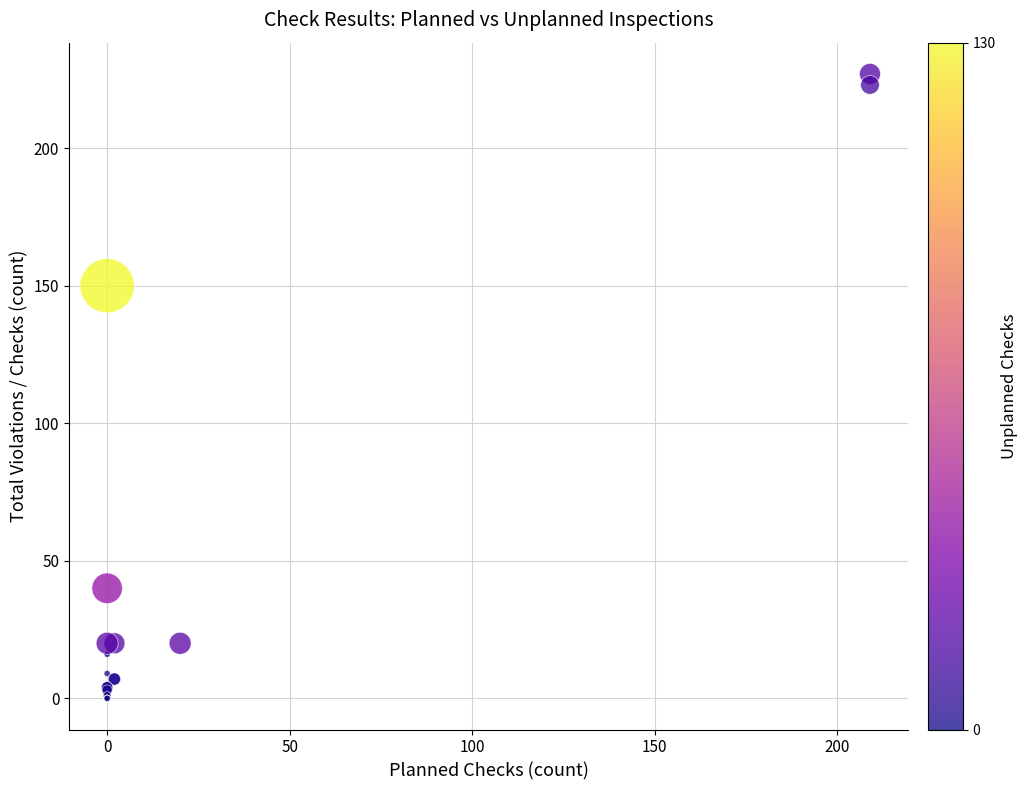

What Y value in the scatter plot is closest to 113?

150